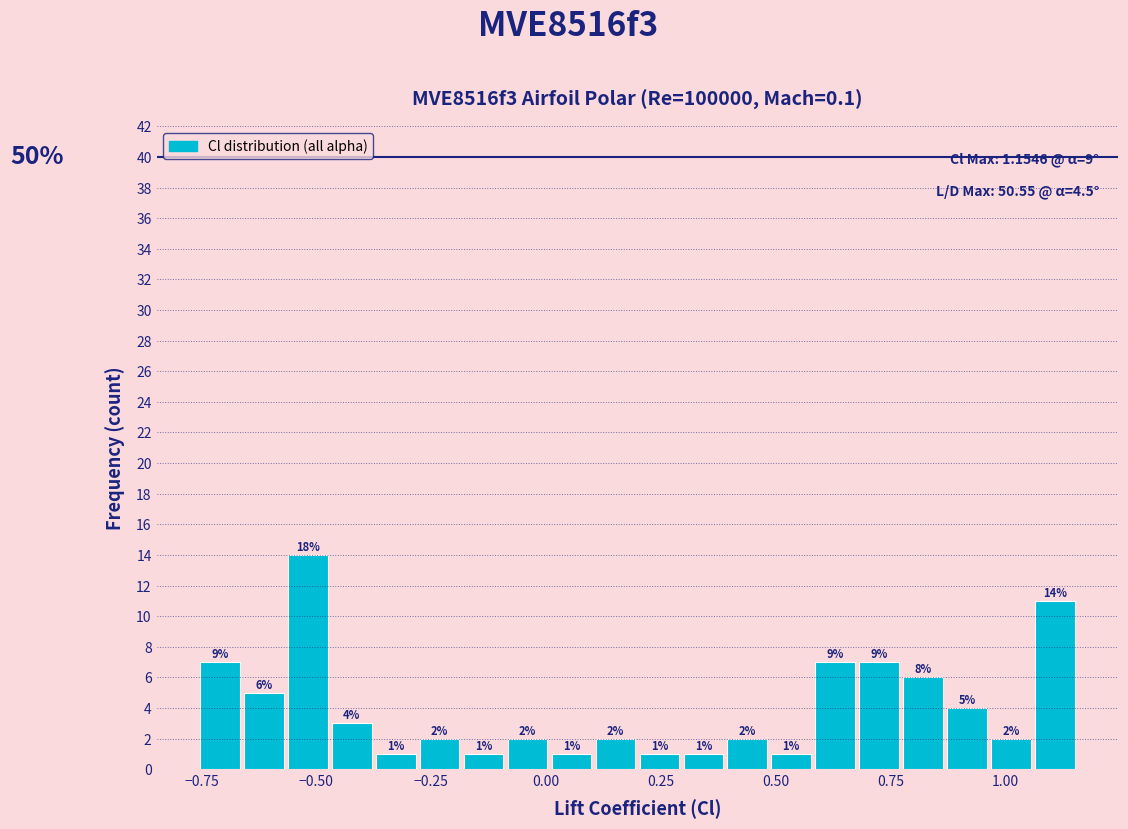

Read against the x-axis, roughly where is the centre of the tallest bar?

-0.50